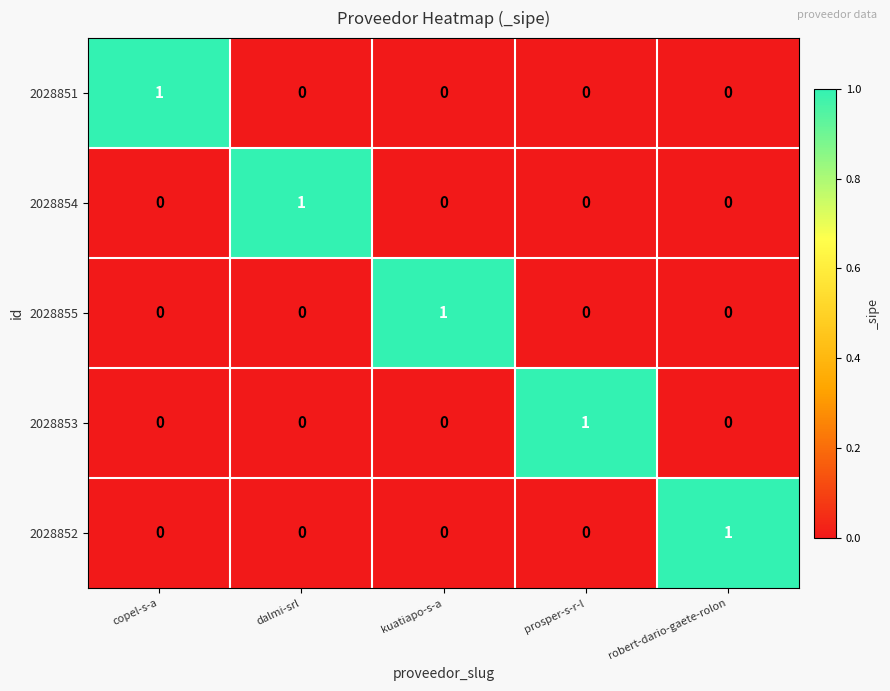

Which category has the highest value in the 2028854 series?

dalmi-srl